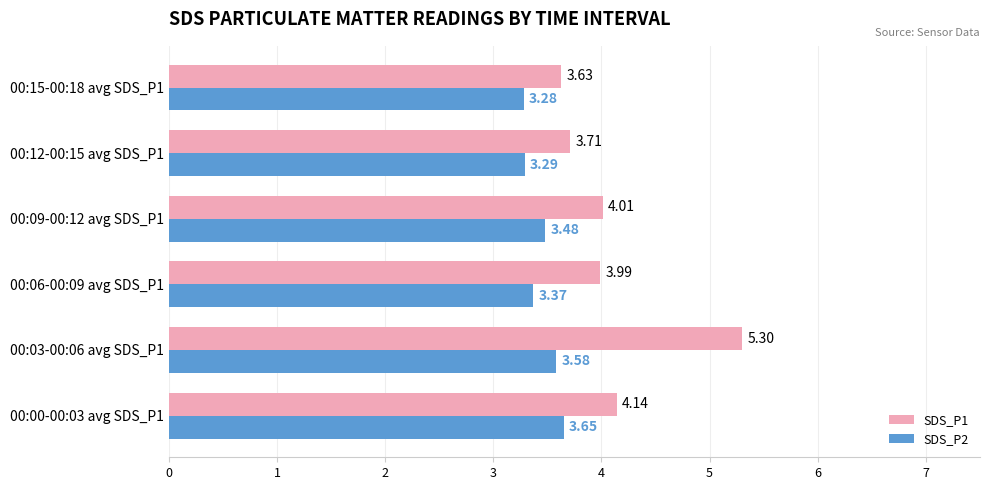

What is the difference between the maximum and minimum values in the SDS_P1 series?

1.7